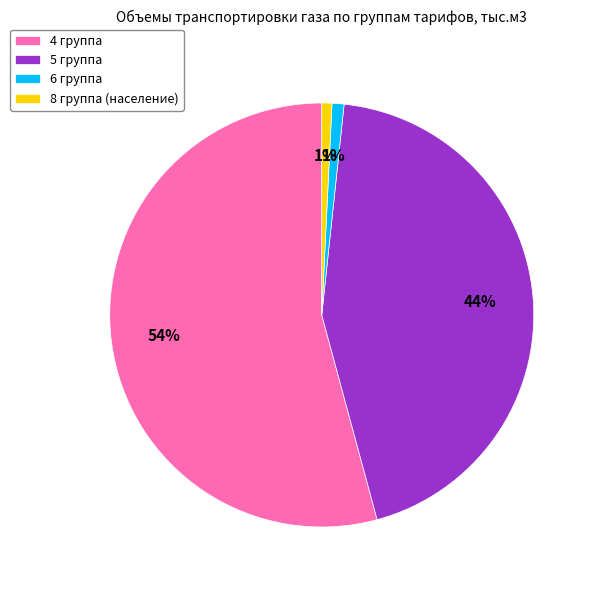

Which category accounts for the majority?

4 группа